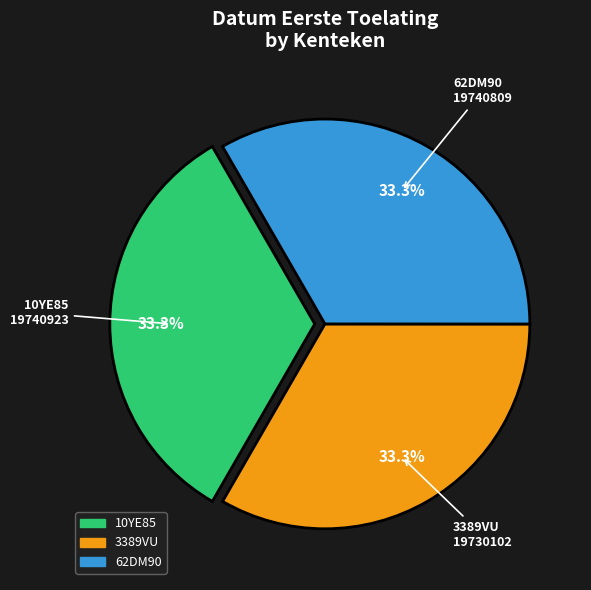

Does 62DM90 account for over 50% of the chart?

No